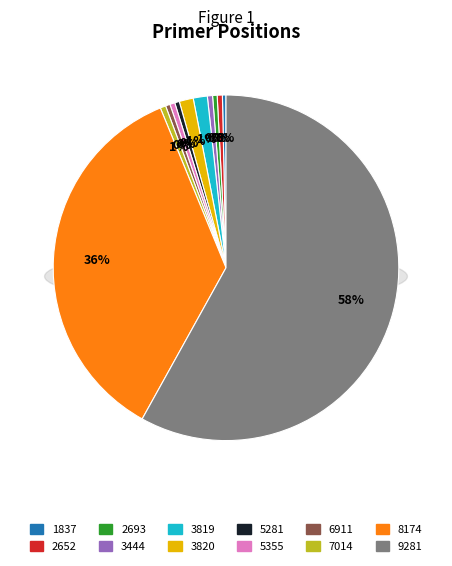

What is the smallest slice in the pie chart?

1837